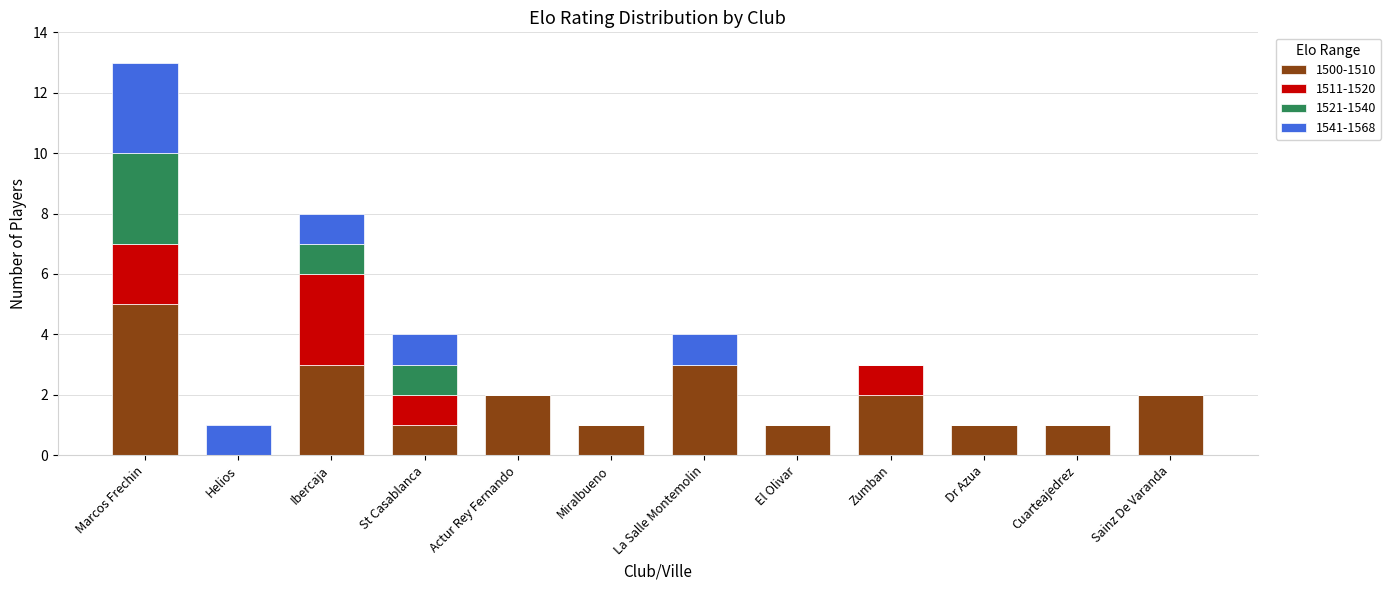

Is it true that 1500-1510 equals 2 at Sainz De Varanda?

True